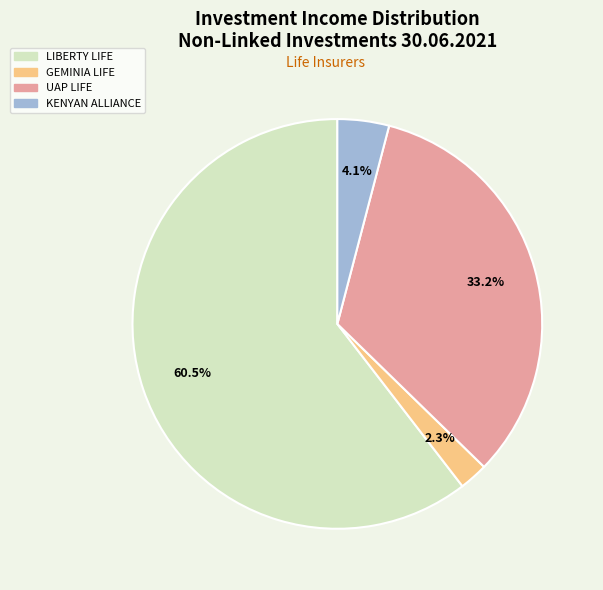

Between KENYAN ALLIANCE and LIBERTY LIFE, which is larger?

LIBERTY LIFE